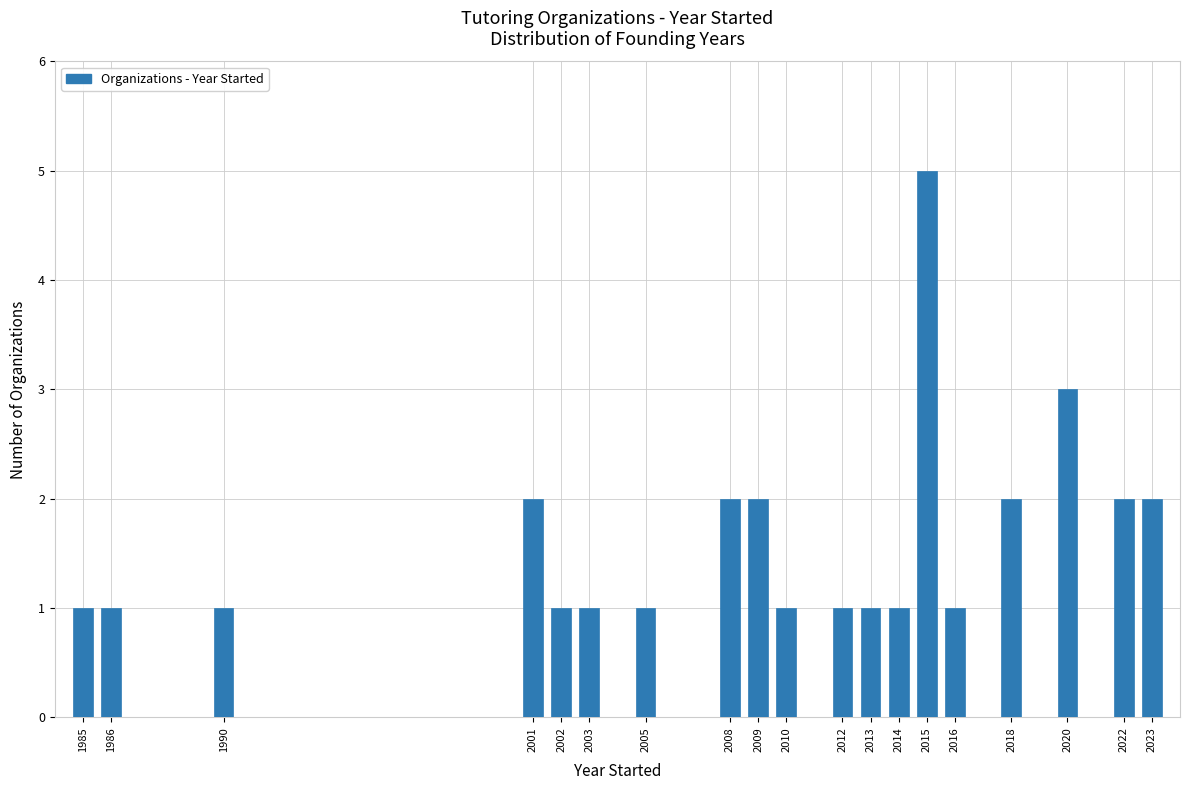

Reading right to left, extract all data points from this chart.

2023=2	2022=2	2020=3	2018=2	2016=1	2015=5	2014=1	2013=1	2012=1	2010=1	2009=2	2008=2	2005=1	2003=1	2002=1	2001=2	1990=1	1986=1	1985=1